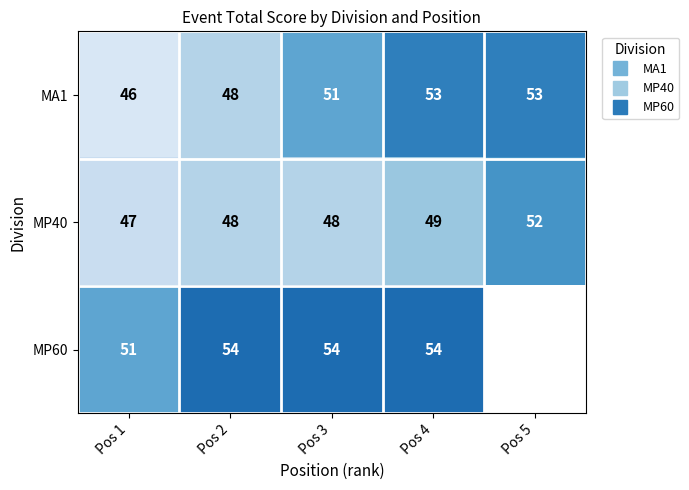

What is the lowest value of the MP40 series?

47.0